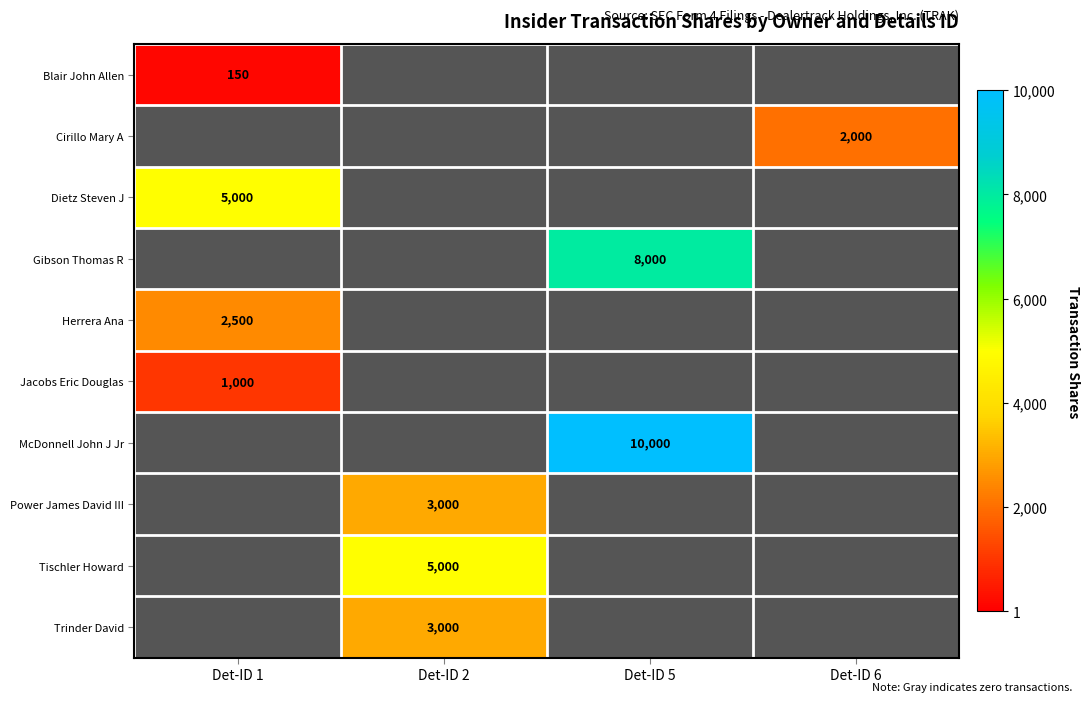

What is the total value across all series at Det-ID 1?

8650